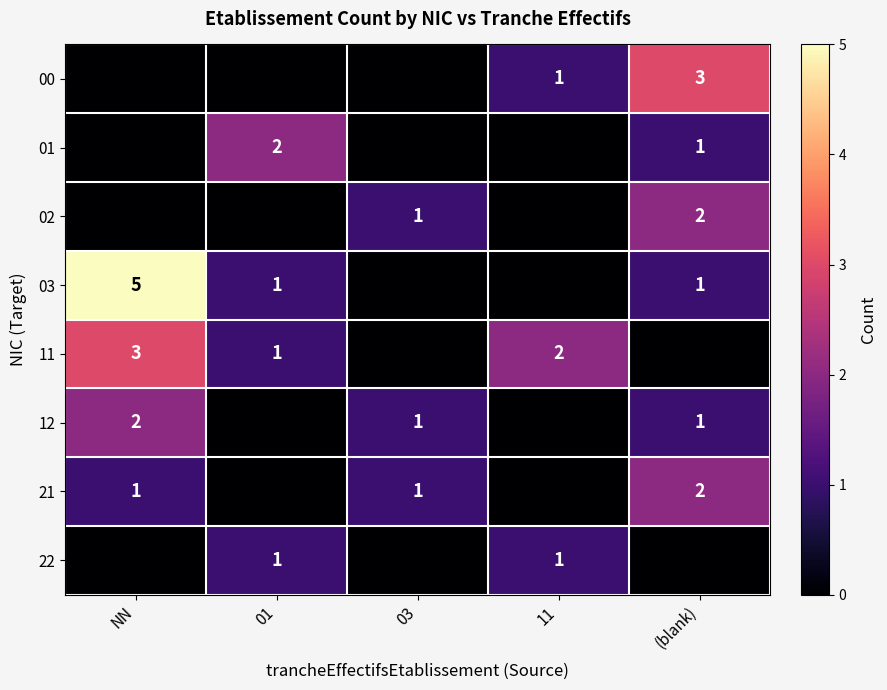

What is the difference between the second highest and second lowest values in the 11 series?

2